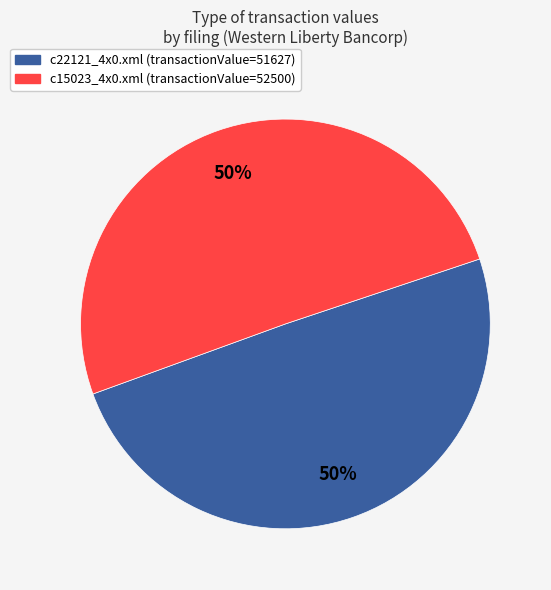

Is it true that c15023_4x0.xml is 50% of the pie?

True